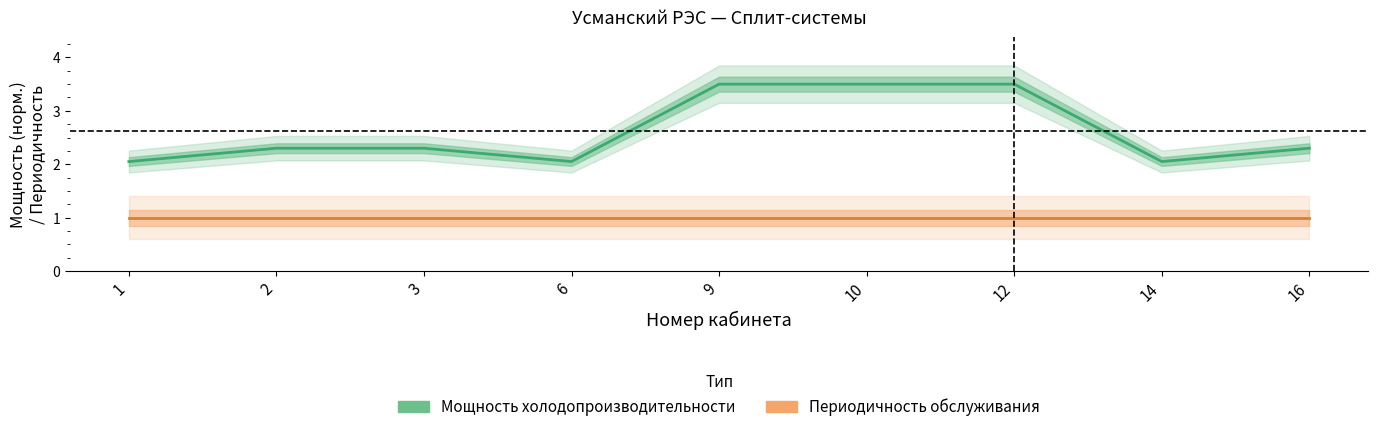

True or false: Мощность холодопроизводительности has a value of 2.1 at 1.

True